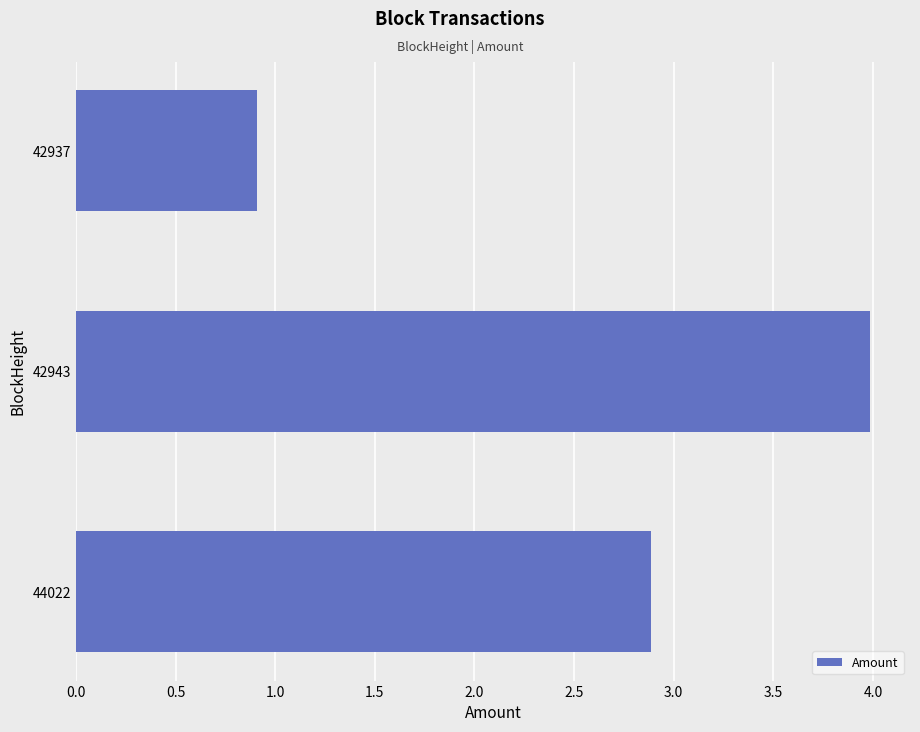

Which has a higher value, 42943 or 44022?

42943